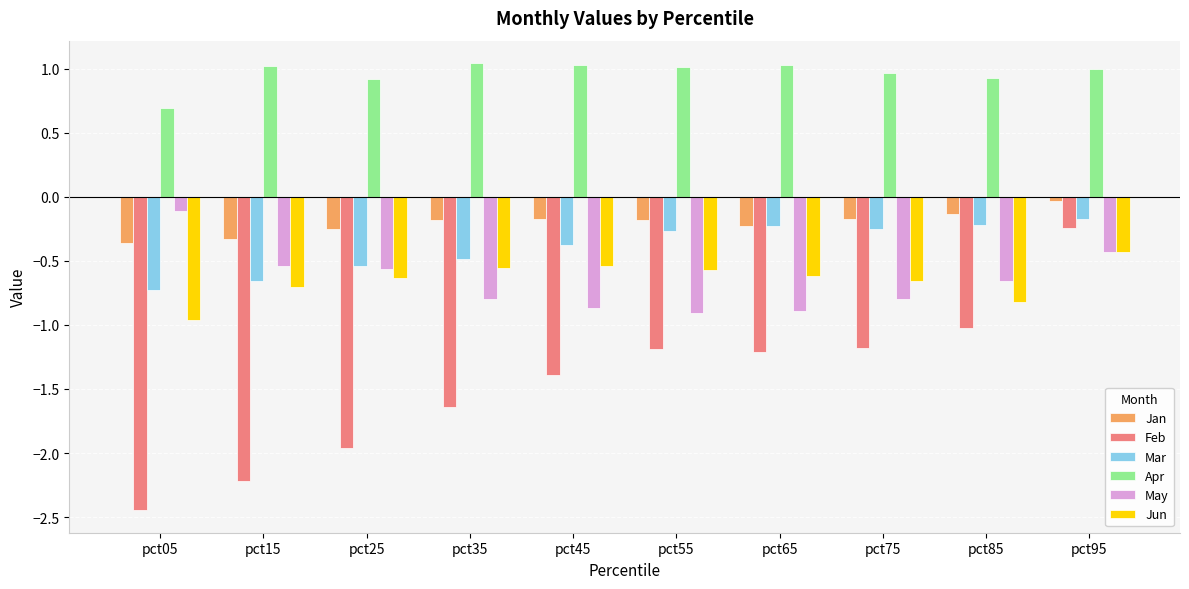

What is the minimum value for Jun?

-1.0